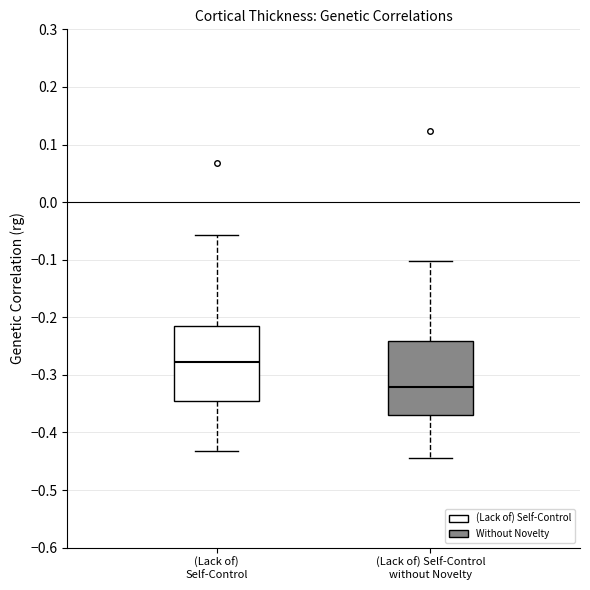

Reading left to right, read every box against the y-axis: the position of its median line, the range the box covers, and the ends of its whiskers. The values are not printed on the chart, so give them approximately, as read against the axis.

(Lack of) Self-Control: median -0.28, box -0.35 to -0.22, whiskers -0.43 to -0.06
(Lack of) Self-Control without Novelty: median -0.32, box -0.37 to -0.24, whiskers -0.44 to -0.10